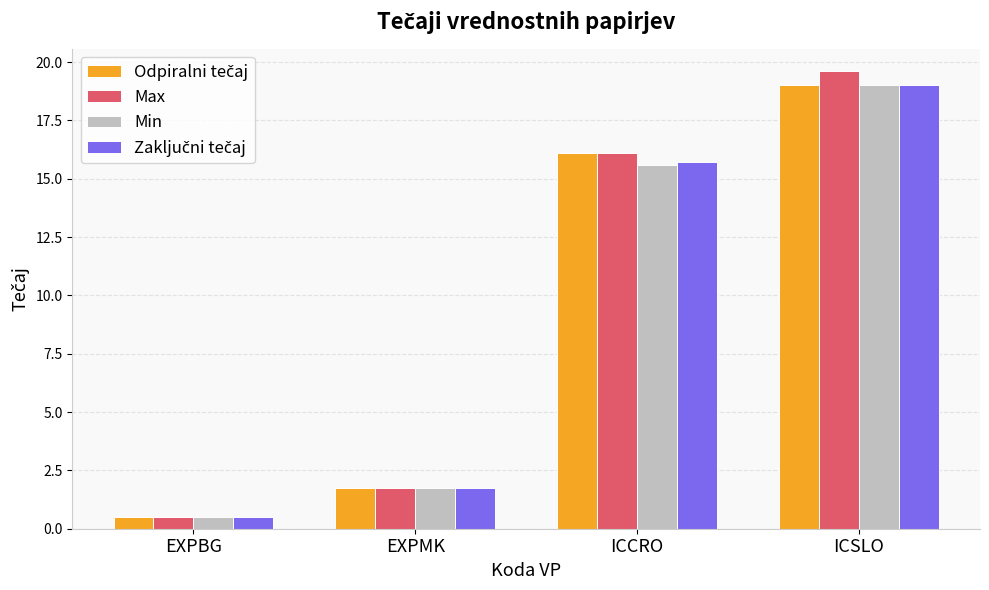

The Min series shows 0.5 at EXPBG. True or false?

True